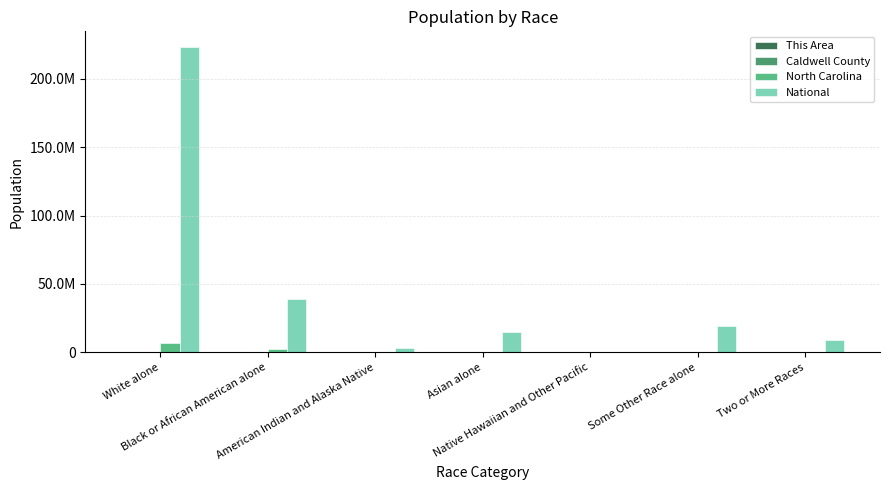

At which label does National first exceed 14674252?

White alone